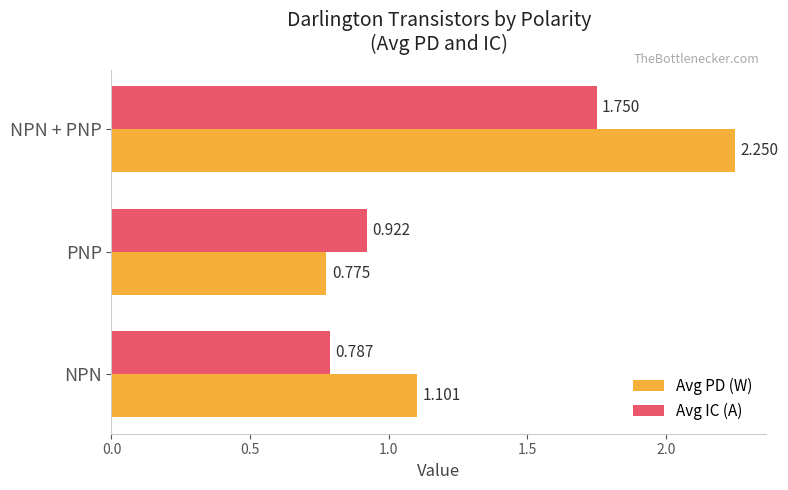

Is the value of Avg PD (W) at NPN greater than the value of Avg IC (A) at NPN?

Yes